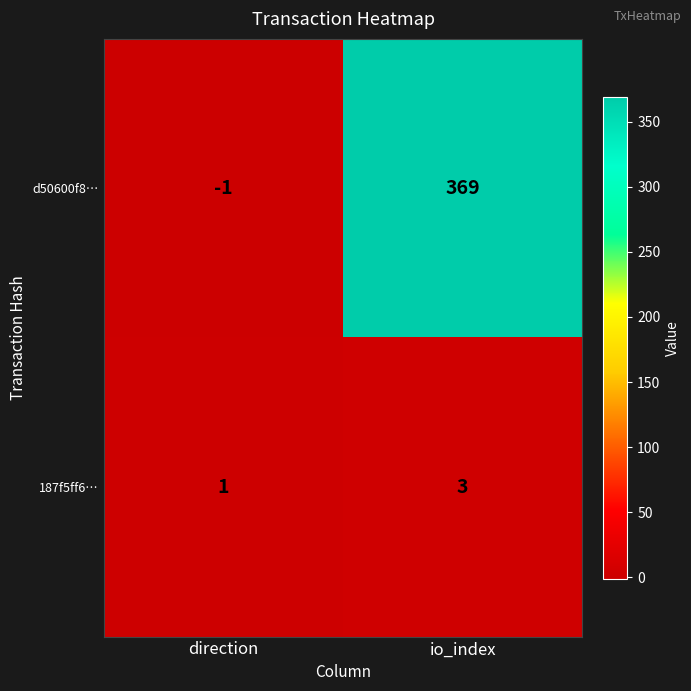

At which category is the sum across all series the highest?

io_index